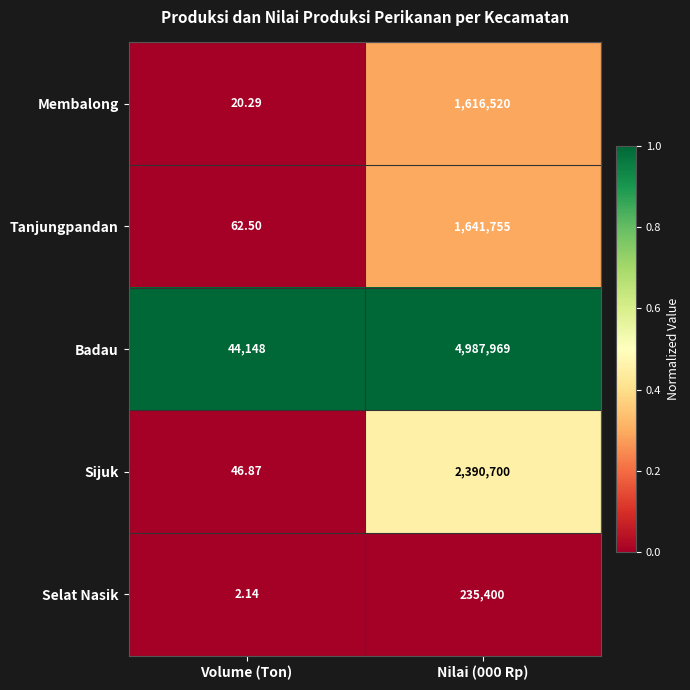

At which label does Sijuk reach its minimum?

Volume (Ton)